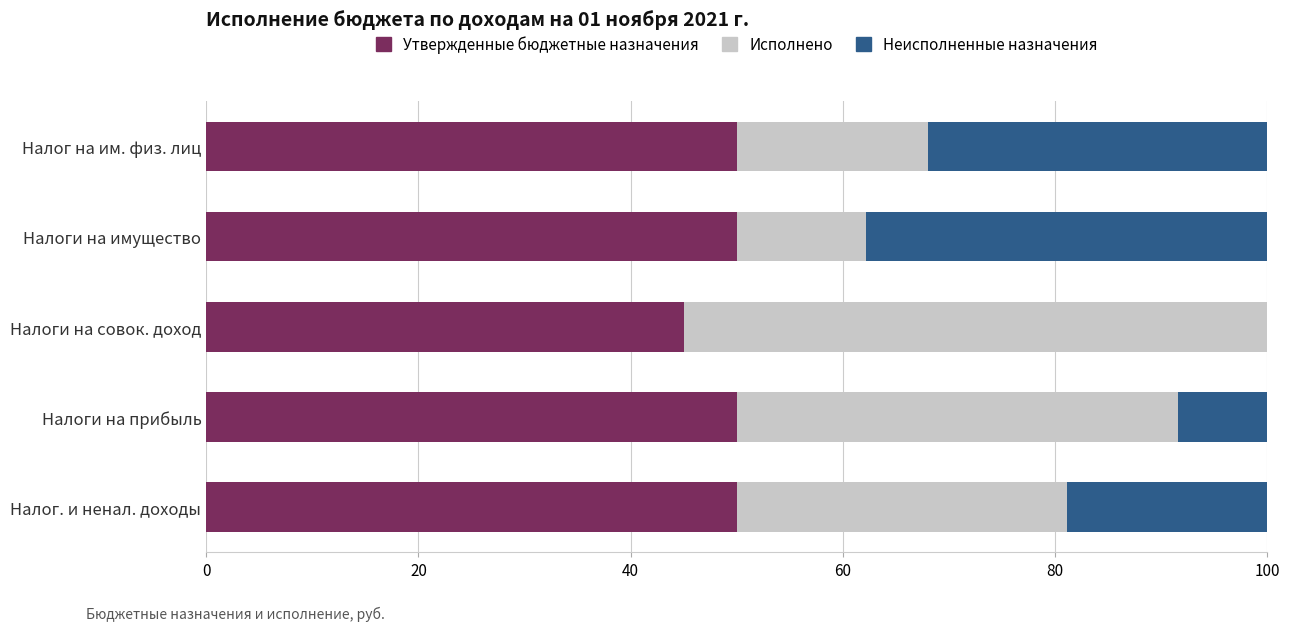

The Утвержденные бюджетные назначения series shows 50.0 at Налог на им. физ. лиц. True or false?

True